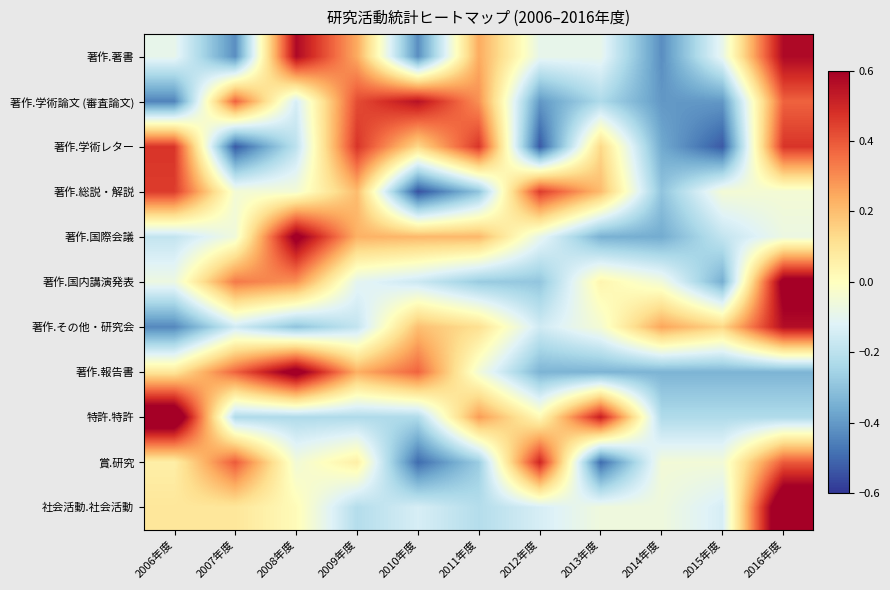

Rank the series at 2014年度 from lowest to highest value.

著作.著書, 著作.学術論文 (審査論文), 著作.学術レター, 著作.国際会議, 著作.報告書, 著作.総説・解説, 特許.特許, 社会活動.社会活動, 著作.国内講演発表, 賞.研究, 著作.その他・研究会